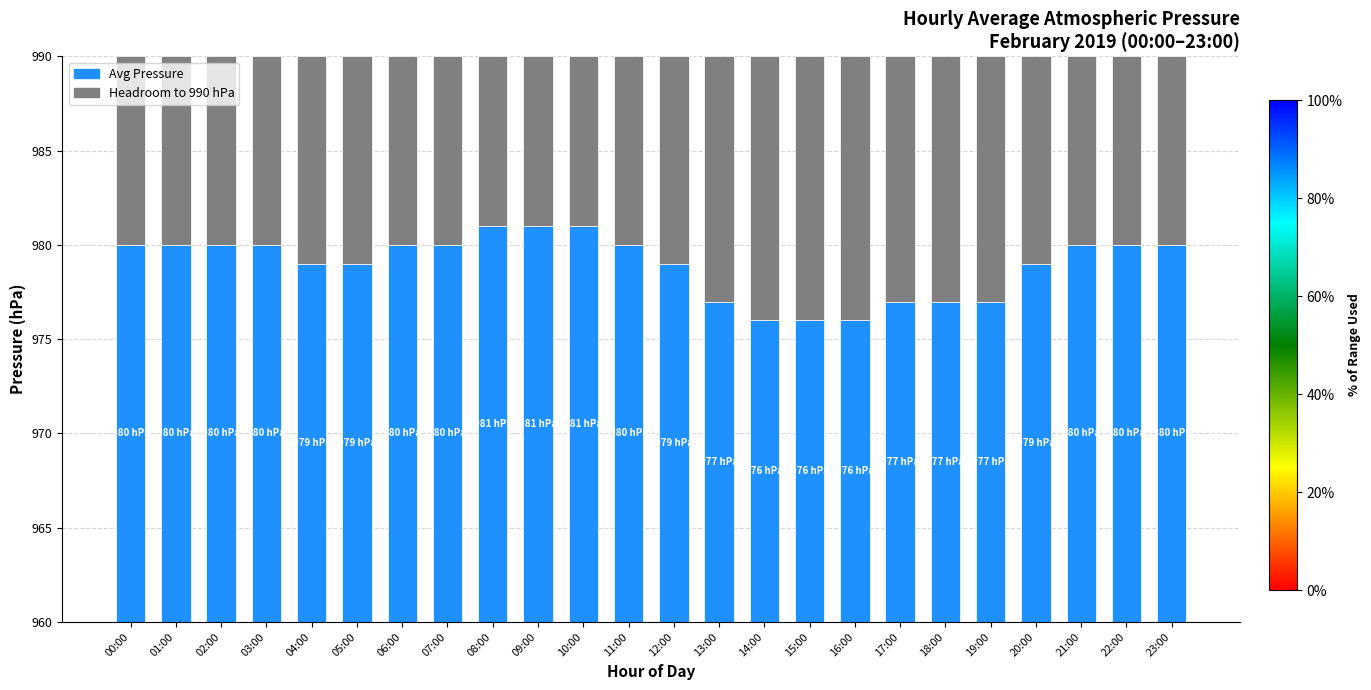

What are all the series names shown in the legend?

Avg Pressure, Headroom to 990 hPa